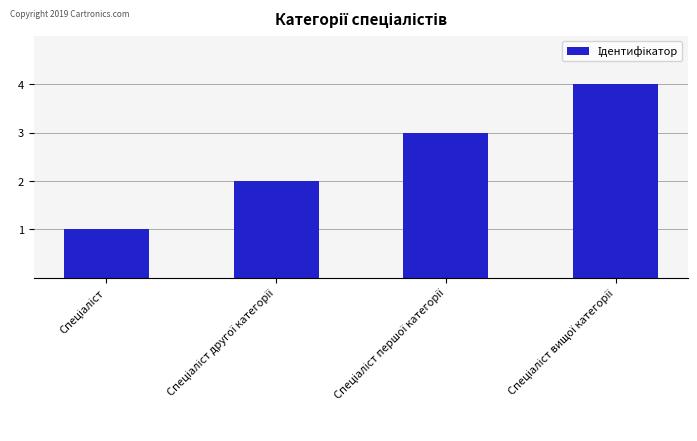

What is the value of the 2nd bar from the left?

2